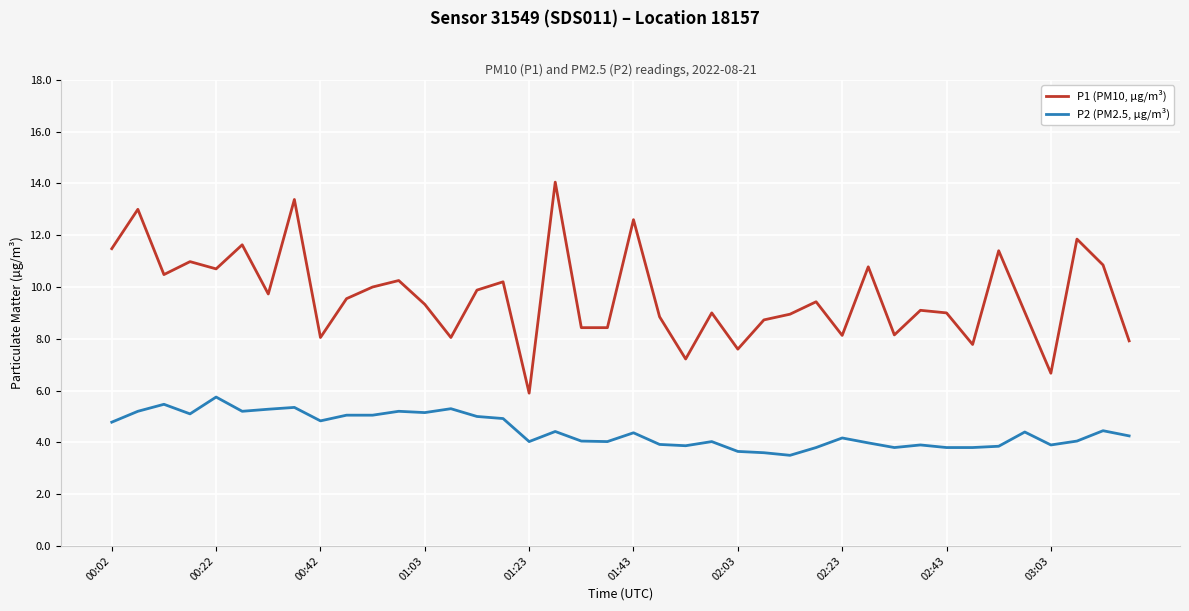

True or false: P1 (PM10, µg/m³) and P2 (PM2.5, µg/m³) cross at least once.

False